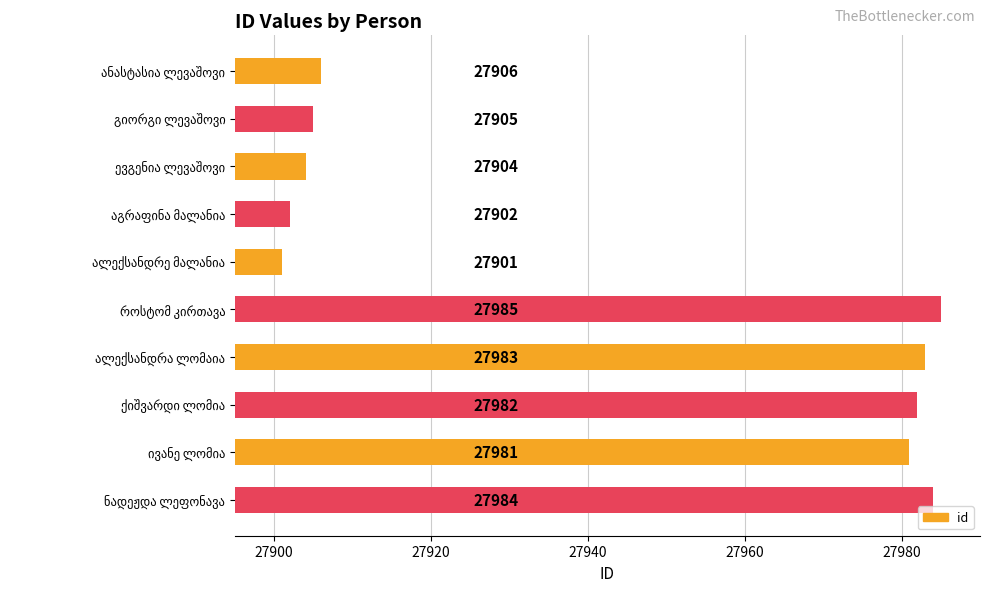

What is the sum of all values?

279433